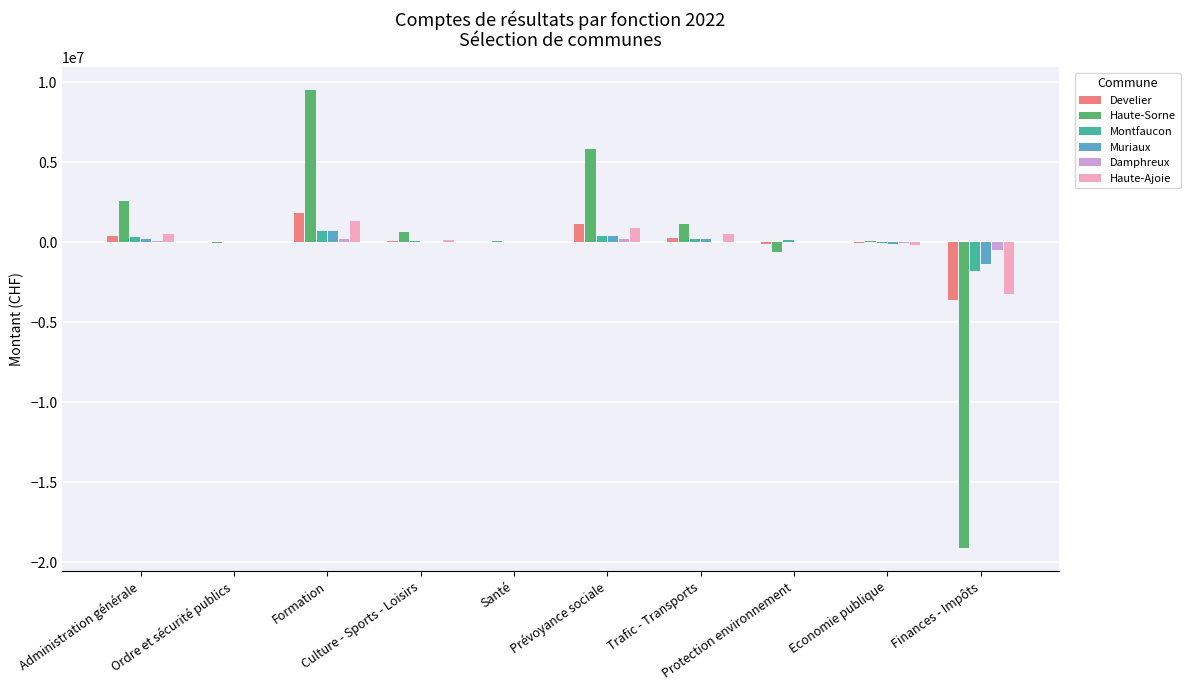

What is the sum of all Damphreux values?

44181.1